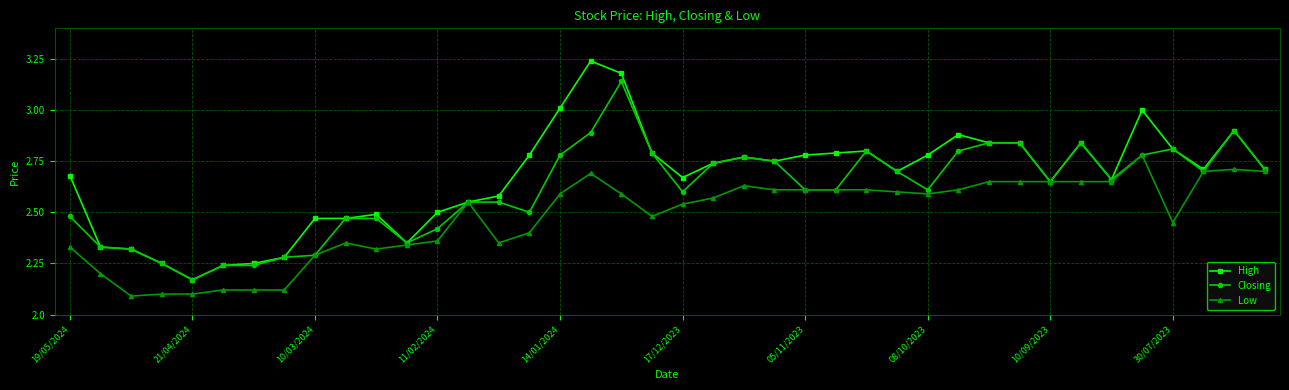

Which series has the largest range (max minus min)?

High